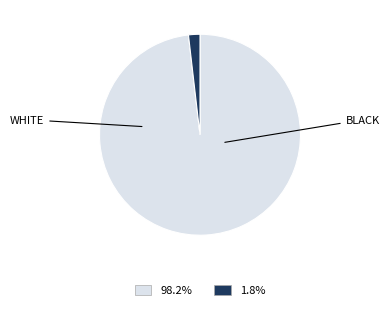

Is there any slice that represents more than half of the pie?

Yes